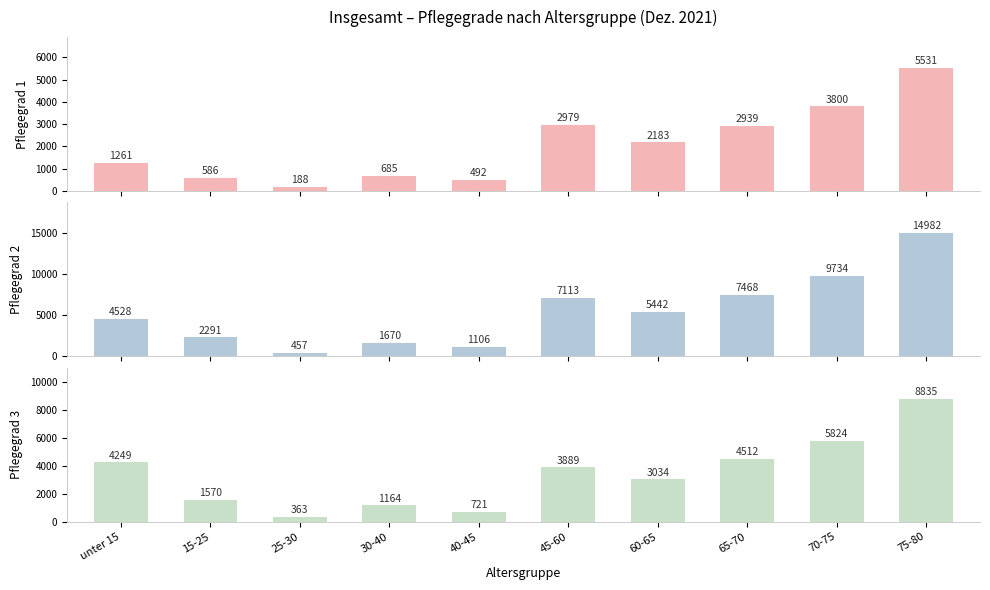

How many bars are there in total?

30